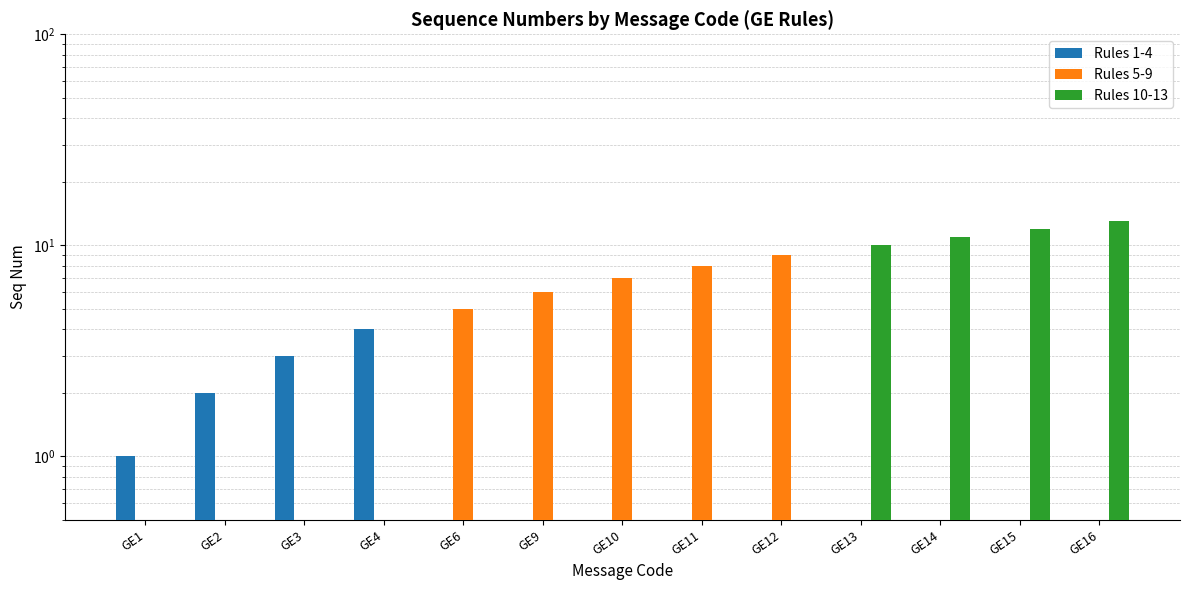

At which label is Rules 1-4 closest to 2?

GE2